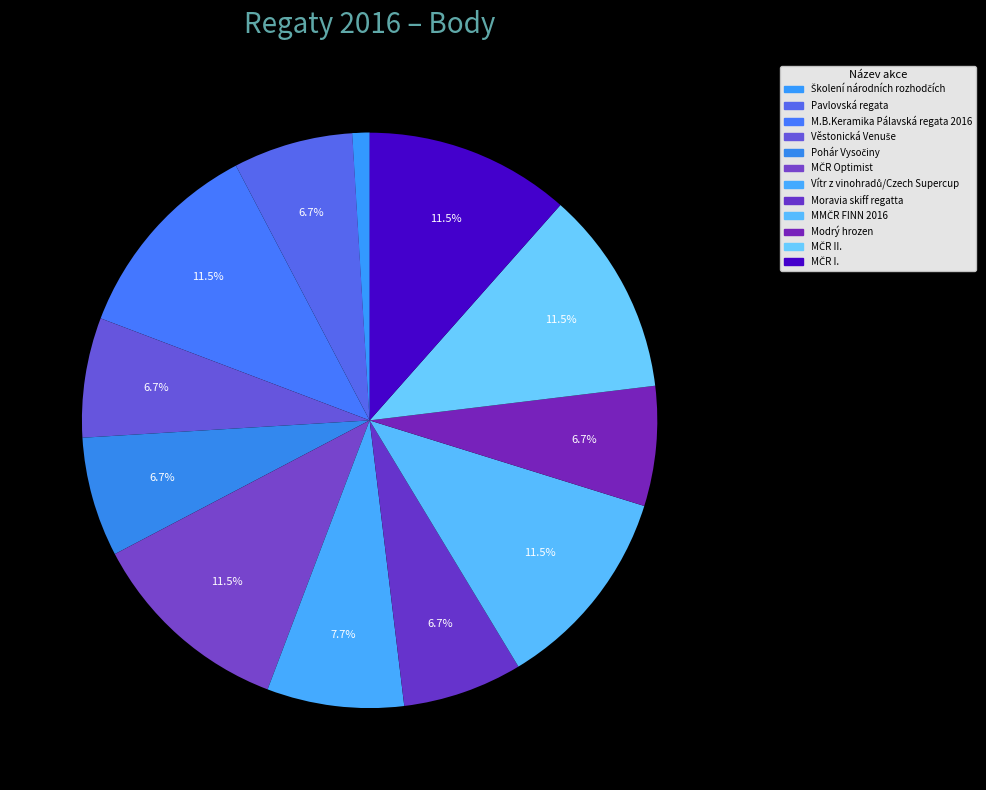

What percentage is the Modrý hrozen slice, to the nearest percent?

7%